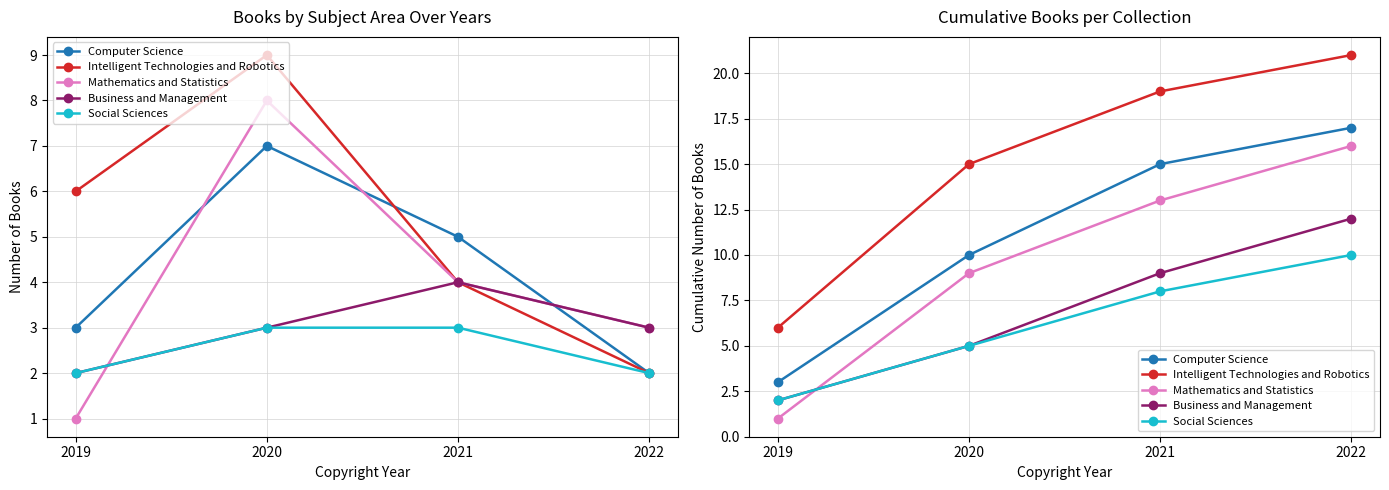

Count the number of data series in this chart.

5